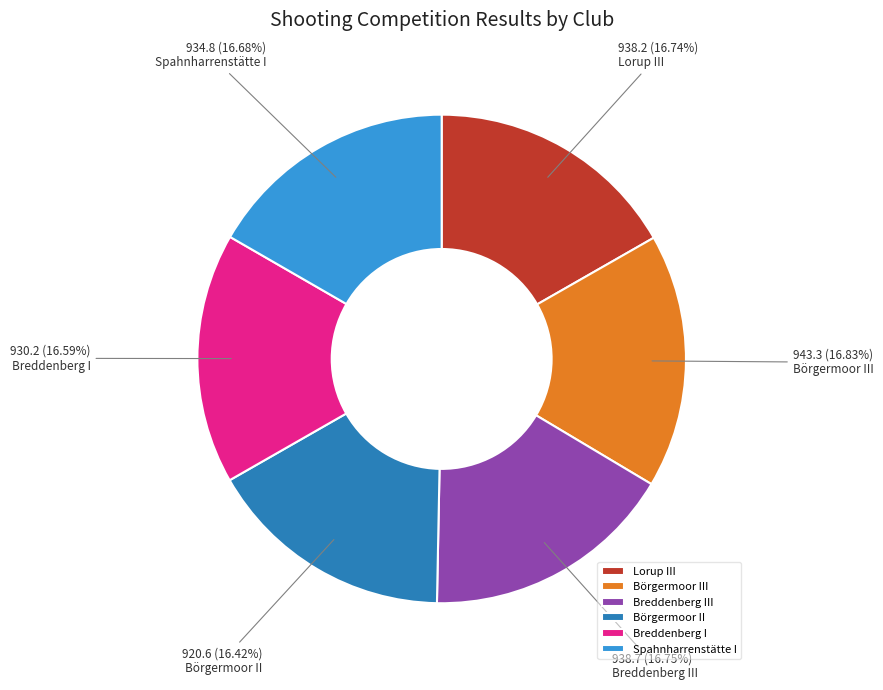

What is the total percentage of Börgermoor III and Spahnharrenstätte I?

33.5%